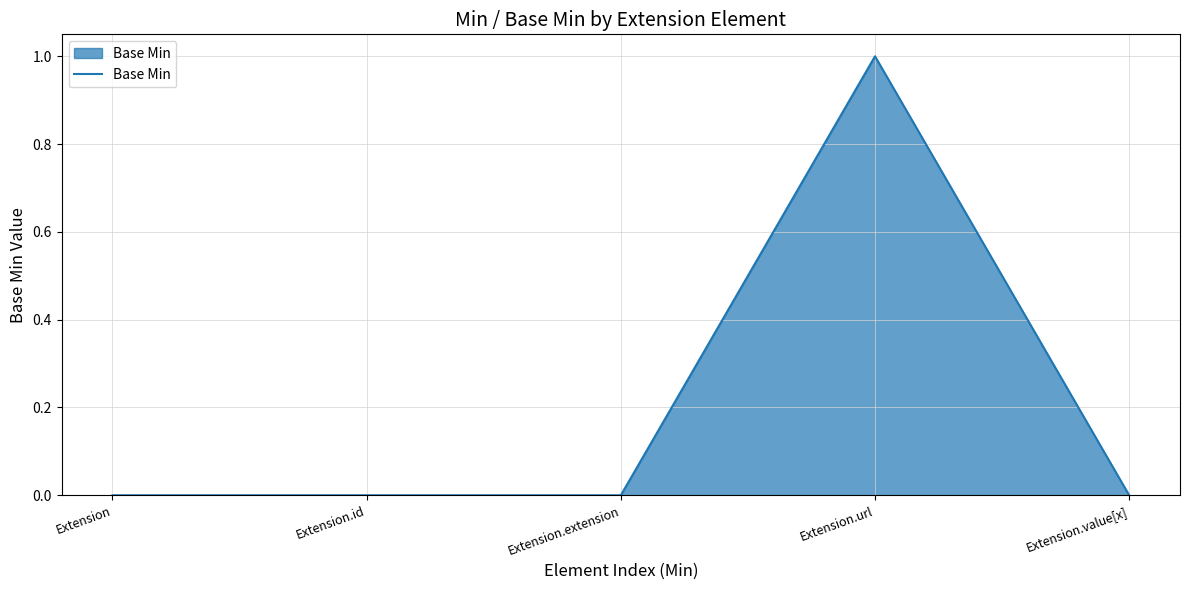

Is it true that the value at Extension.url is 1?

True